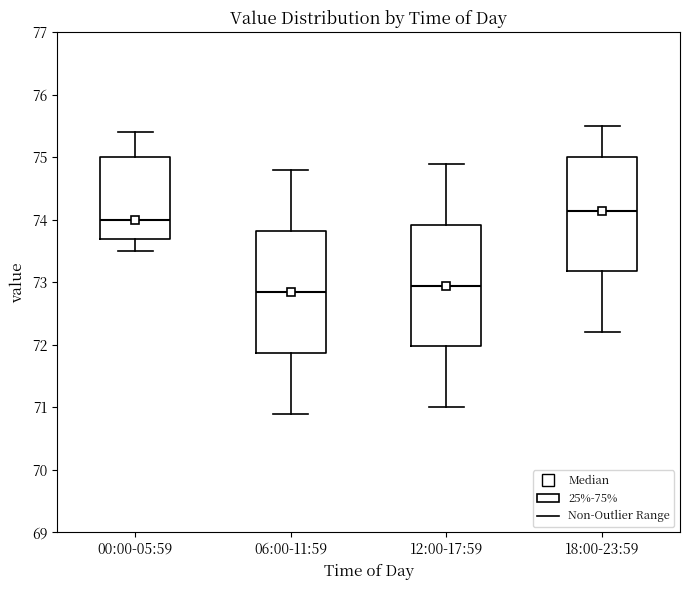

Reading left to right, transcribe this box plot: for each box, give where its median line is, the range the box spans, and where its two whiskers end, as read against the y-axis. The values are not printed on the chart, so give them approximately, as read against the axis.

00:00-05:59: median 74.0, box 73.7 to 75.0, whiskers 73.5 to 75.4
06:00-11:59: median 72.9, box 71.9 to 73.8, whiskers 70.9 to 74.8
12:00-17:59: median 73.0, box 72.0 to 73.9, whiskers 71.0 to 74.9
18:00-23:59: median 74.2, box 73.2 to 75.0, whiskers 72.2 to 75.5